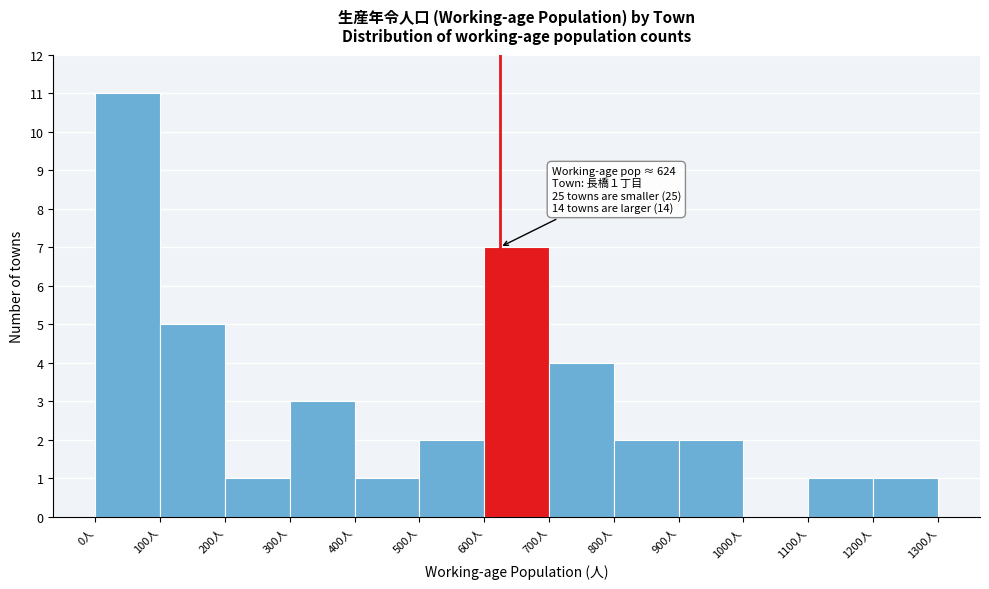

Which range on the x-axis has the tallest bar?

0 to 100